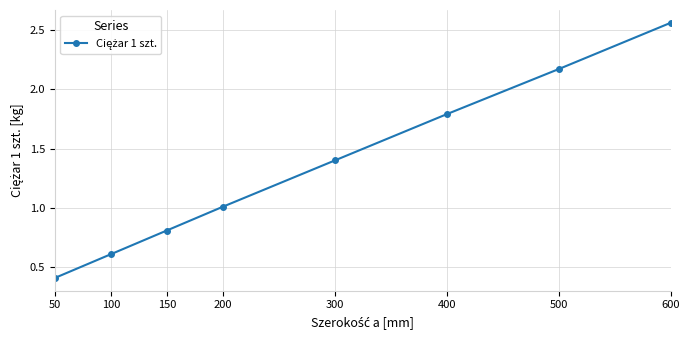

What is the difference between the values at 150 and 400?

1.0